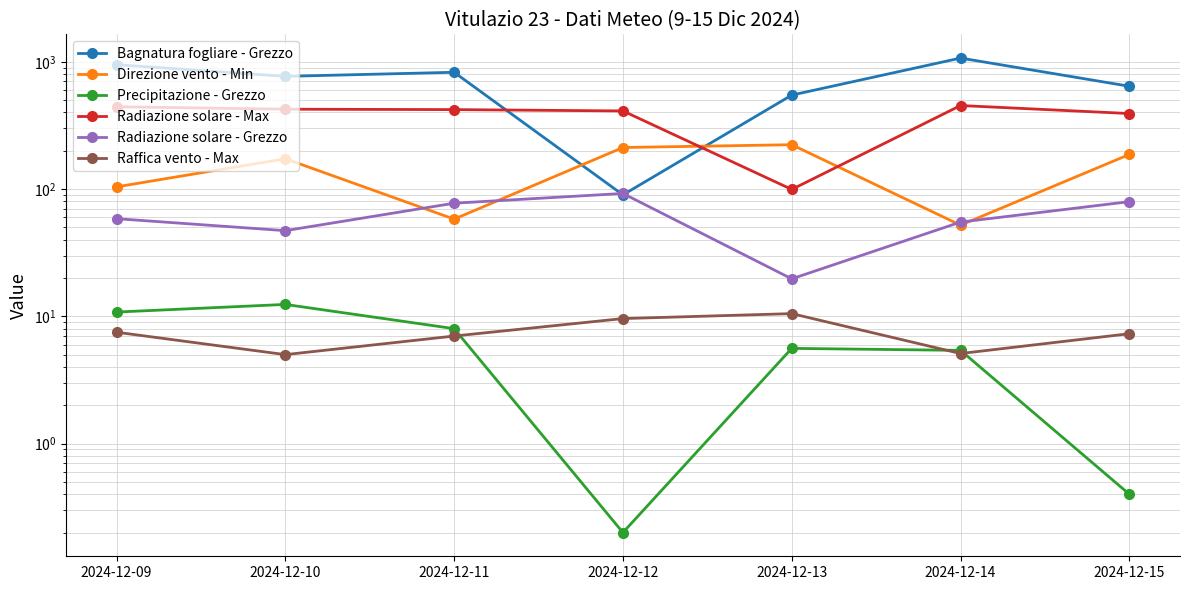

What is the total value across all series at 2024-12-10?

1429.4